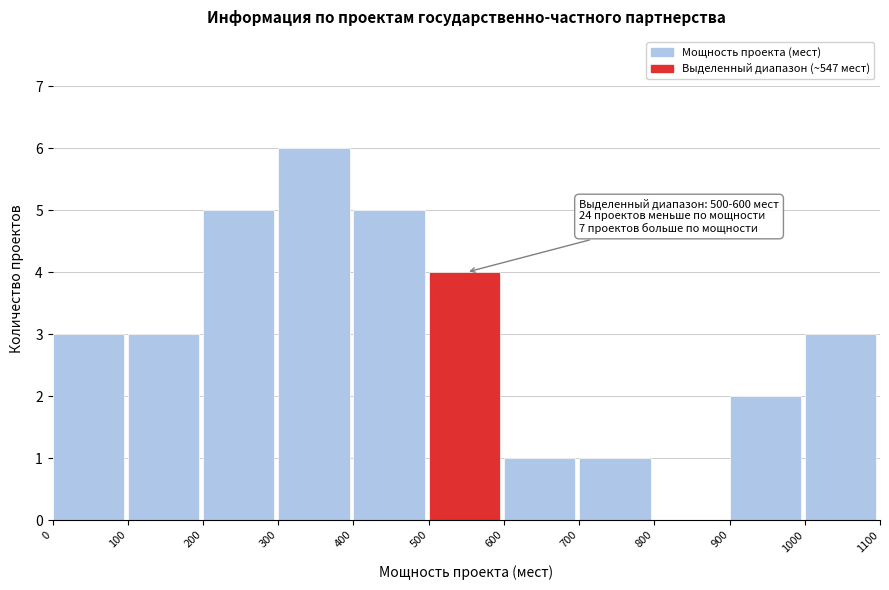

Over which range of the x-axis is the bar tallest?

300 to 400